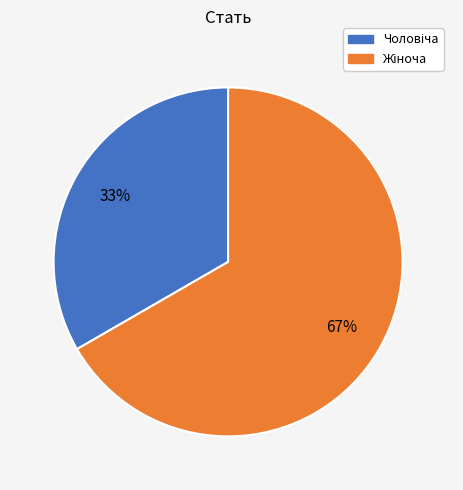

Is there any slice that represents more than half of the pie?

Yes